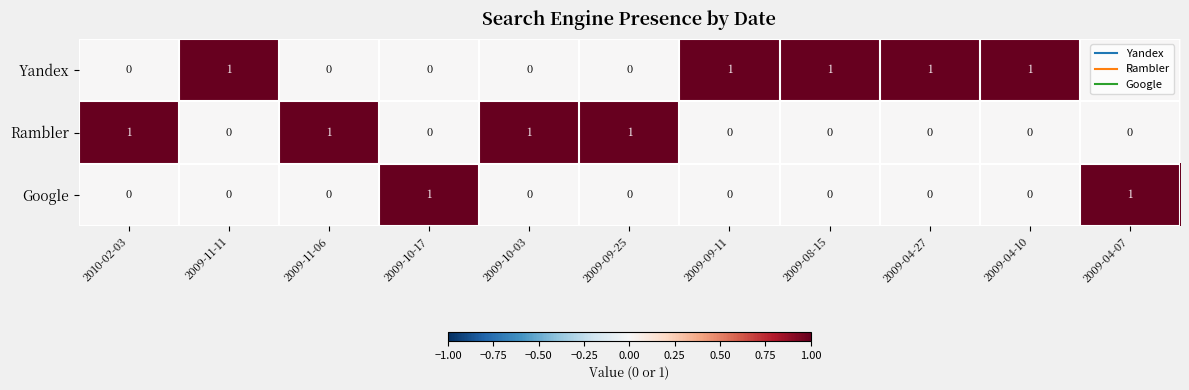

What is the sum of all Rambler values?

4